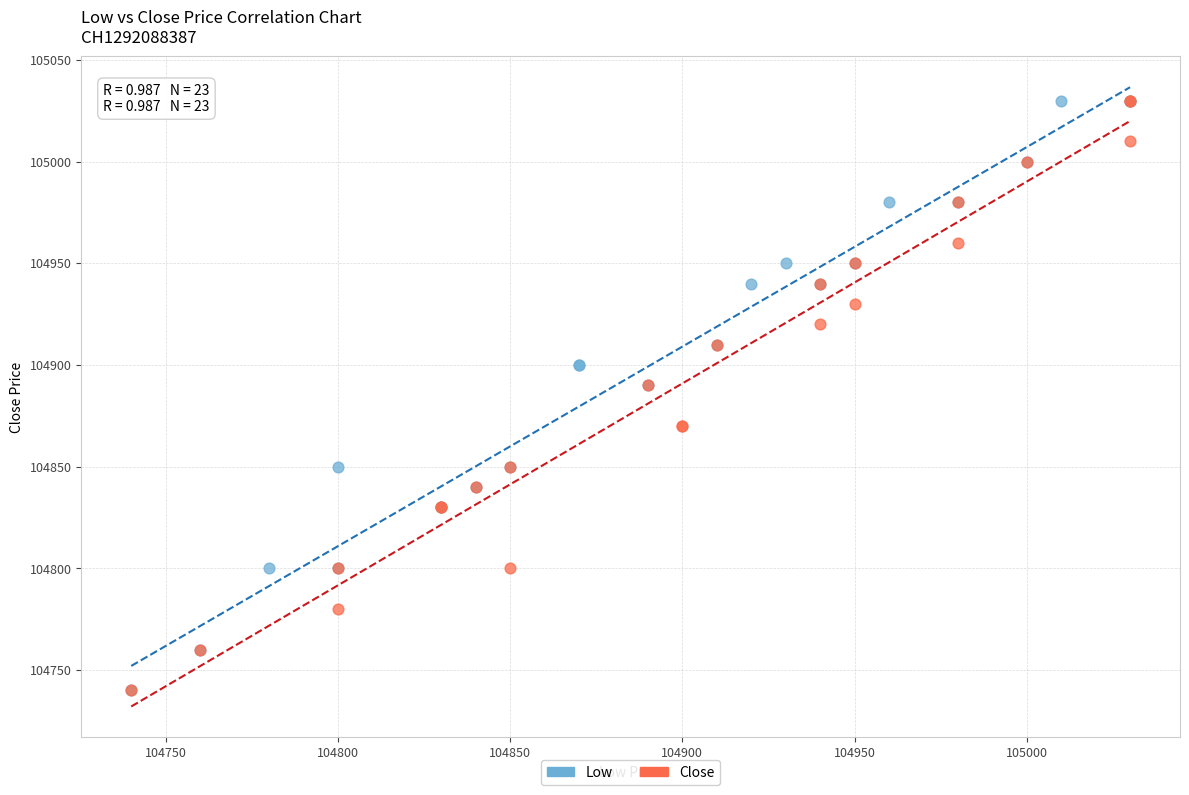

What are all the series names shown in the legend?

Low, Close